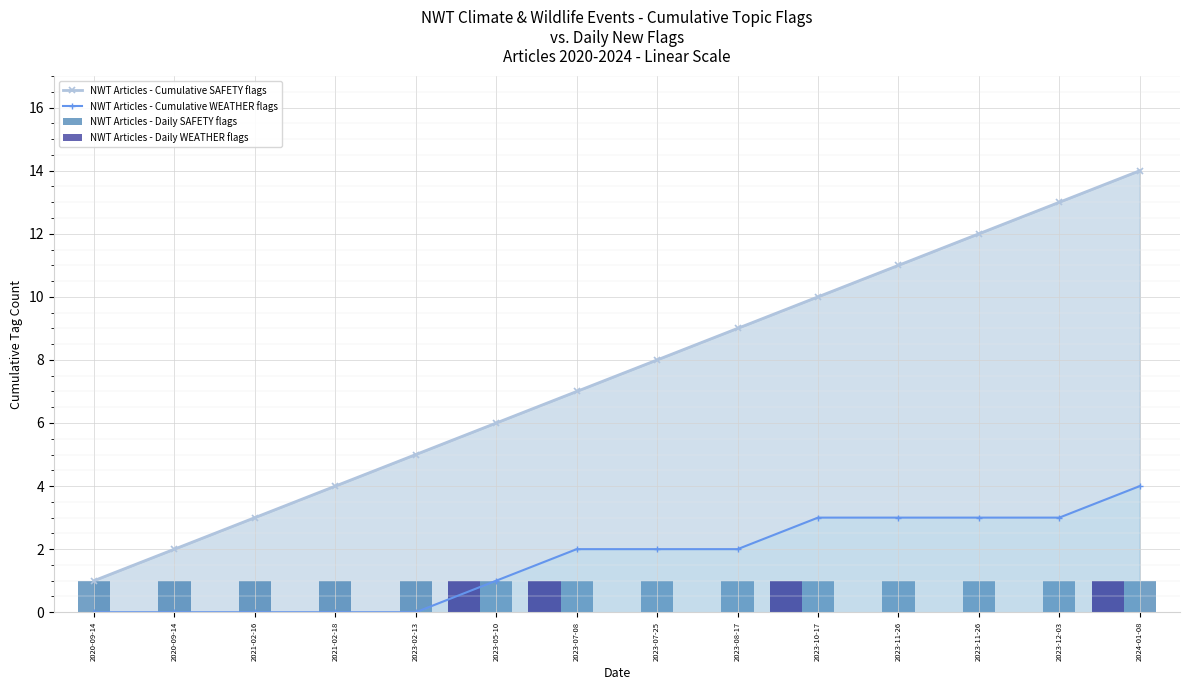

Is it true that NWT Articles - Cumulative WEATHER flags equals 4 at 2023-11-26?

False